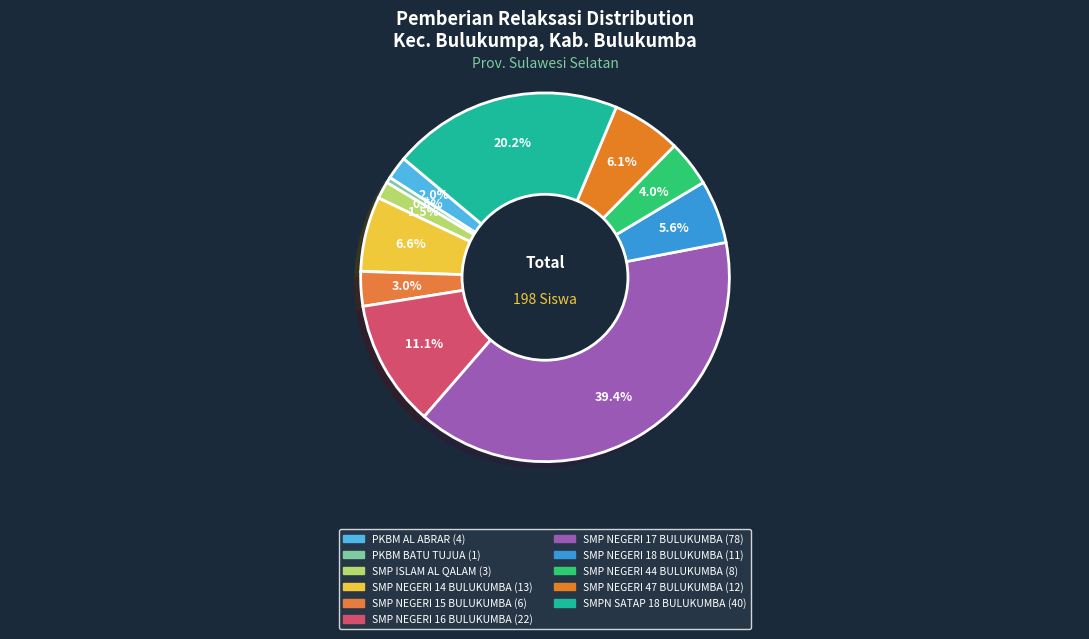

To the nearest percent, what is the difference between the PKBM AL ABRAR and SMP NEGERI 15 BULUKUMBA slice percentages?

1%